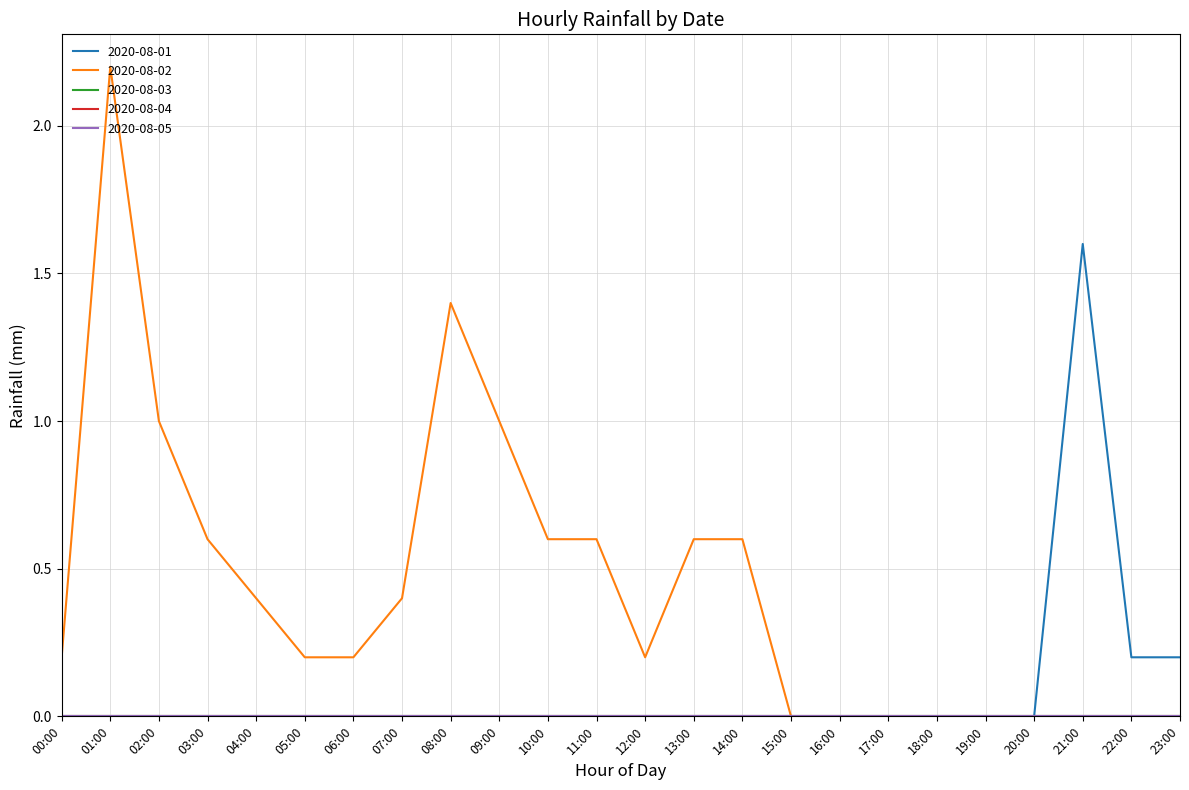

Reading left to right, transcribe all the data shown in this chart.

2020-08-01: 00:00=0.0	01:00=0.0	02:00=0.0	03:00=0.0	04:00=0.0	05:00=0.0	06:00=0.0	07:00=0.0	08:00=0.0	09:00=0.0	10:00=0.0	11:00=0.0	12:00=0.0	13:00=0.0	14:00=0.0	15:00=0.0	16:00=0.0	17:00=0.0	18:00=0.0	19:00=0.0	20:00=0.0	21:00=1.6	22:00=0.2	23:00=0.2
2020-08-02: 00:00=0.2	01:00=2.2	02:00=1.0	03:00=0.6	04:00=0.4	05:00=0.2	06:00=0.2	07:00=0.4	08:00=1.4	09:00=1.0	10:00=0.6	11:00=0.6	12:00=0.2	13:00=0.6	14:00=0.6	15:00=0.0	16:00=0.0	17:00=0.0	18:00=0.0	19:00=0.0	20:00=0.0	21:00=0.0	22:00=0.0	23:00=0.0
2020-08-03: 00:00=0.0	01:00=0.0	02:00=0.0	03:00=0.0	04:00=0.0	05:00=0.0	06:00=0.0	07:00=0.0	08:00=0.0	09:00=0.0	10:00=0.0	11:00=0.0	12:00=0.0	13:00=0.0	14:00=0.0	15:00=0.0	16:00=0.0	17:00=0.0	18:00=0.0	19:00=0.0	20:00=0.0	21:00=0.0	22:00=0.0	23:00=0.0
2020-08-04: 00:00=0.0	01:00=0.0	02:00=0.0	03:00=0.0	04:00=0.0	05:00=0.0	06:00=0.0	07:00=0.0	08:00=0.0	09:00=0.0	10:00=0.0	11:00=0.0	12:00=0.0	13:00=0.0	14:00=0.0	15:00=0.0	16:00=0.0	17:00=0.0	18:00=0.0	19:00=0.0	20:00=0.0	21:00=0.0	22:00=0.0	23:00=0.0
2020-08-05: 00:00=0.0	01:00=0.0	02:00=0.0	03:00=0.0	04:00=0.0	05:00=0.0	06:00=0.0	07:00=0.0	08:00=0.0	09:00=0.0	10:00=0.0	11:00=0.0	12:00=0.0	13:00=0.0	14:00=0.0	15:00=0.0	16:00=0.0	17:00=0.0	18:00=0.0	19:00=0.0	20:00=0.0	21:00=0.0	22:00=0.0	23:00=0.0